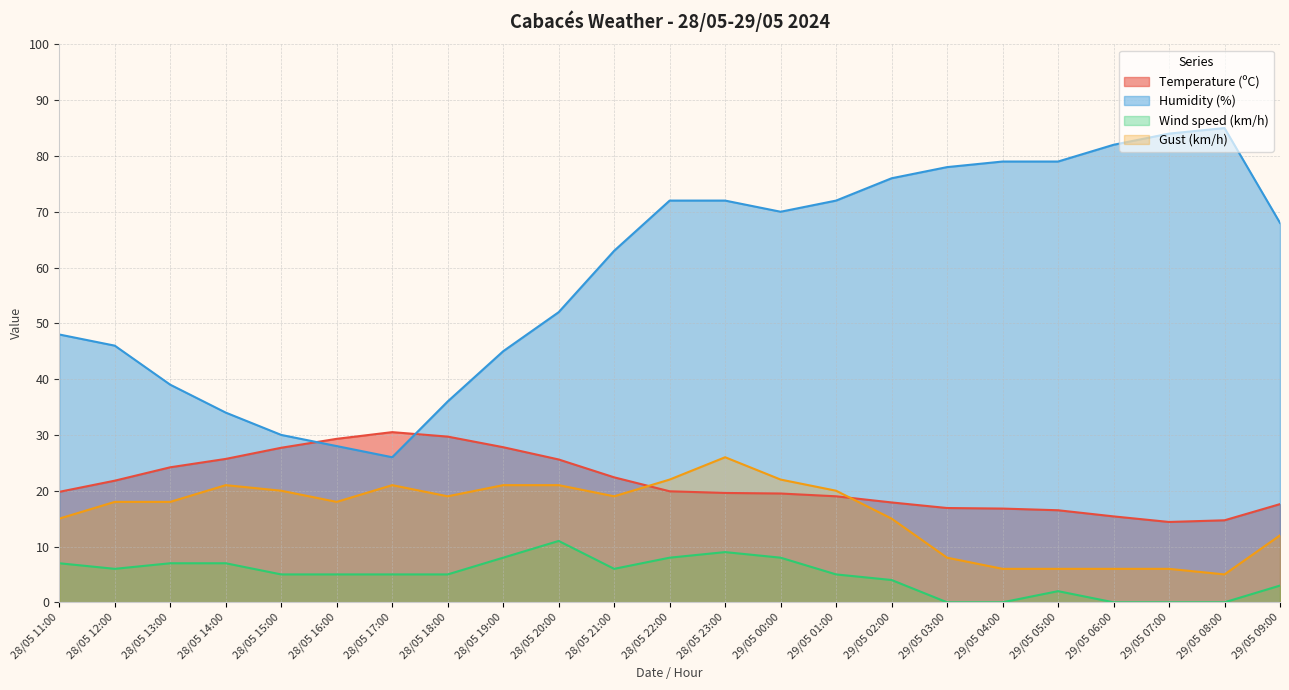

Reading left to right, what are all the values shown in this chart?

Temperature (ºC): 19.8	21.8	24.2	25.7	27.7	29.3	30.5	29.7	27.8	25.6	22.4	19.9	19.6	19.5	19.0	17.9	16.9	16.8	16.5	15.4	14.4	14.7	17.6
Humidity (%): 48.0	46.0	39.0	34.0	30.0	28.0	26.0	36.0	45.0	52.0	63.0	72.0	72.0	70.0	72.0	76.0	78.0	79.0	79.0	82.0	84.0	85.0	68.0
Wind speed (km/h): 7.0	6.0	7.0	7.0	5.0	5.0	5.0	5.0	8.0	11.0	6.0	8.0	9.0	8.0	5.0	4.0	0.0	0.0	2.0	0.0	0.0	0.0	3.0
Gust (km/h): 15.0	18.0	18.0	21.0	20.0	18.0	21.0	19.0	21.0	21.0	19.0	22.0	26.0	22.0	20.0	15.0	8.0	6.0	6.0	6.0	6.0	5.0	12.0